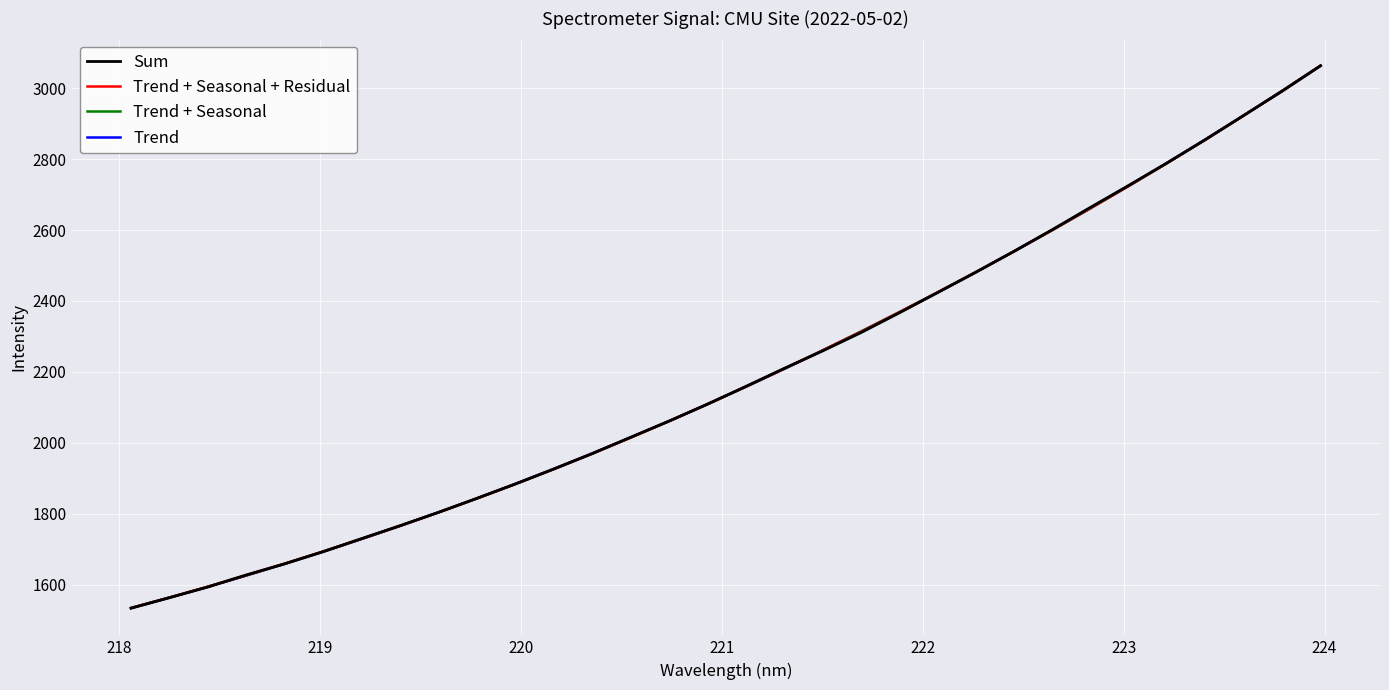

What is the maximum value for Sum?

3063.5